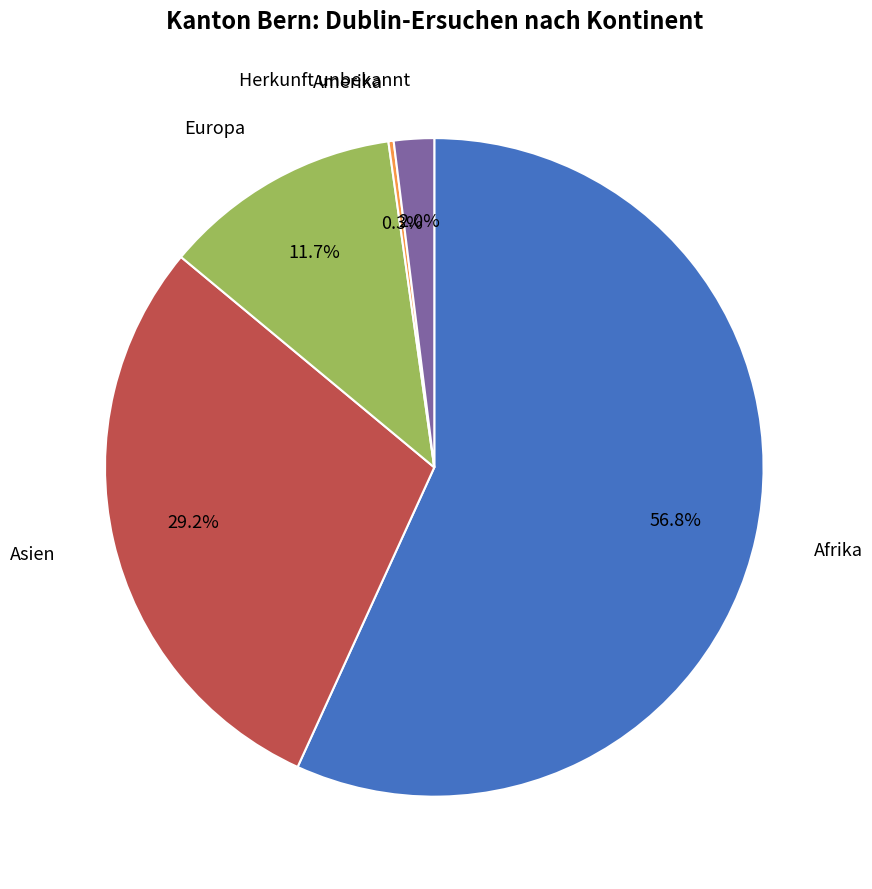

Does any single category account for the majority?

Yes